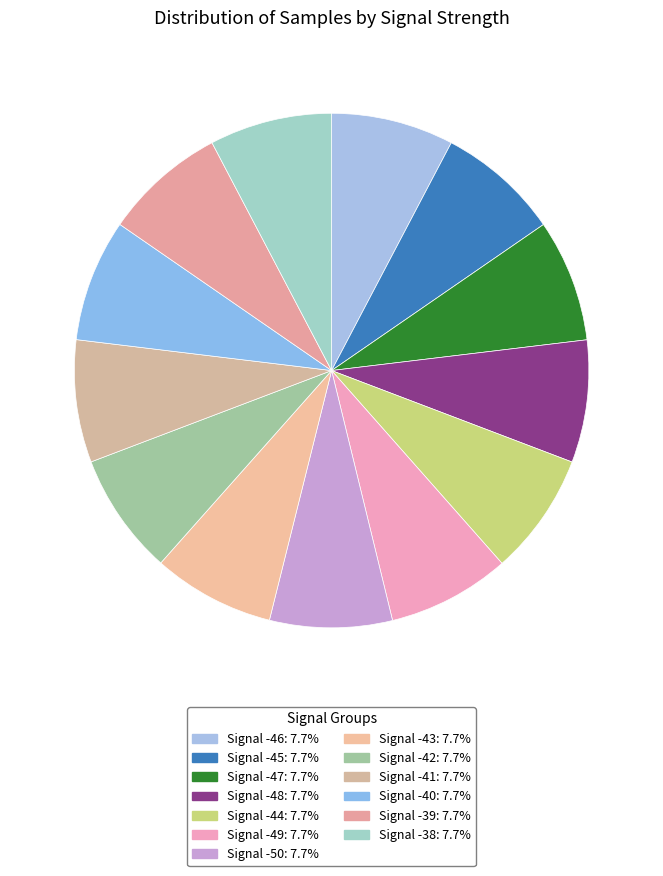

Is it true that Signal -39 is 1% of the pie?

False